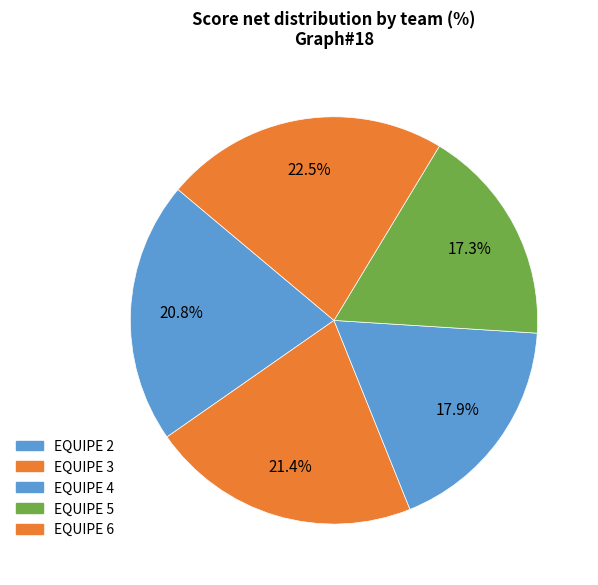

Does EQUIPE 6 represent more than half of the total?

No